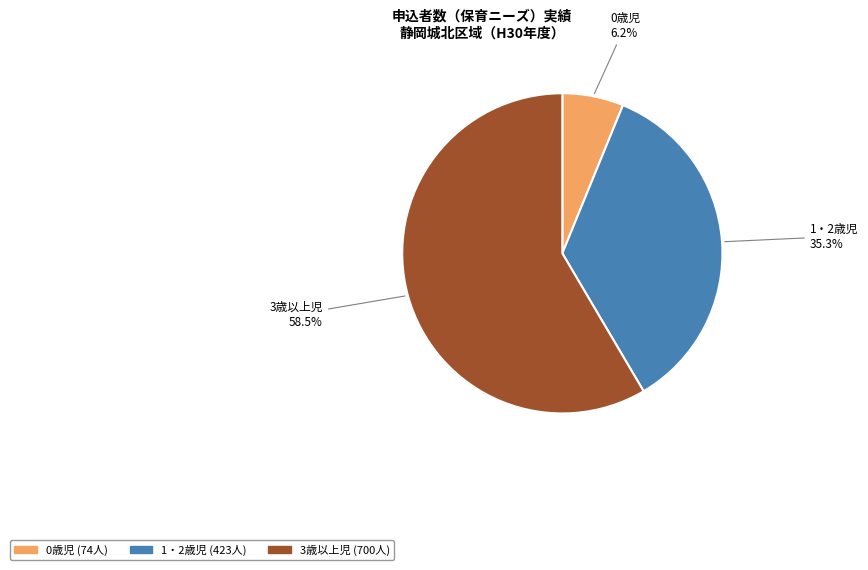

What is the total percentage of 3歳以上児 and 0歳児?

64.7%